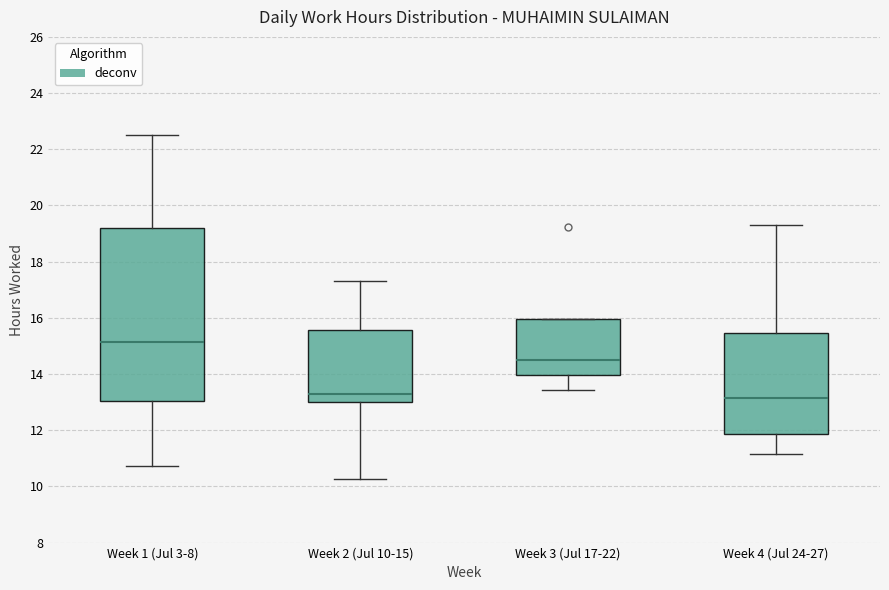

Reading left to right, read every box against the y-axis: the position of its median line, the range the box covers, and the ends of its whiskers. The values are not printed on the chart, so give them approximately, as read against the axis.

Week 1 (Jul 3-8): median 15.2, box 13.0 to 19.2, whiskers 10.8 to 22.4
Week 2 (Jul 10-15): median 13.2, box 13.0 to 15.6, whiskers 10.2 to 17.4
Week 3 (Jul 17-22): median 14.6, box 14.0 to 16.0, whiskers 13.4 to 16.0
Week 4 (Jul 24-27): median 13.2, box 11.8 to 15.4, whiskers 11.2 to 19.4